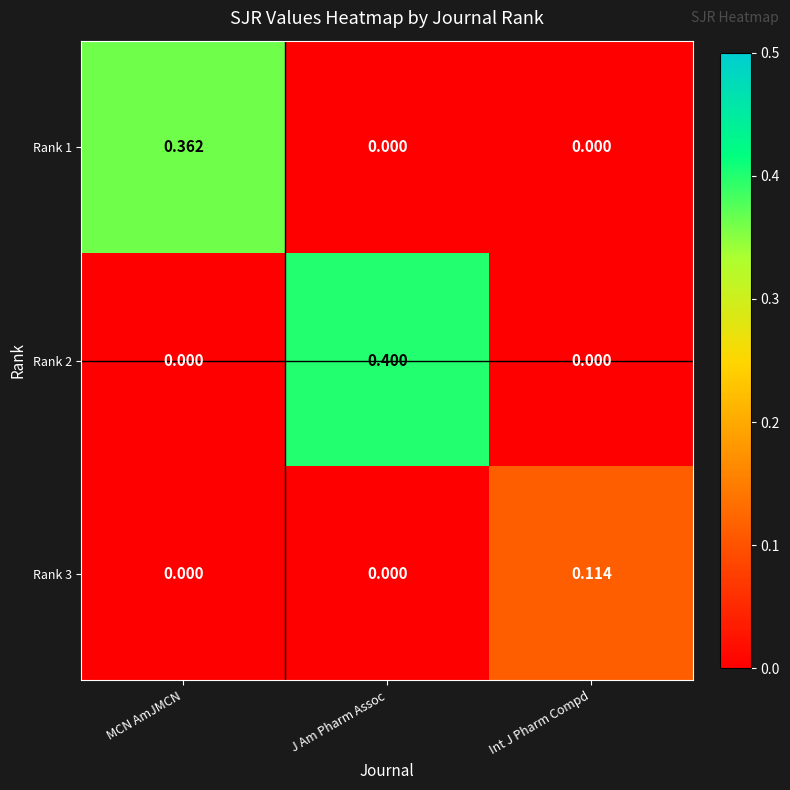

At which category is the sum across all series the highest?

J Am Pharm Assoc